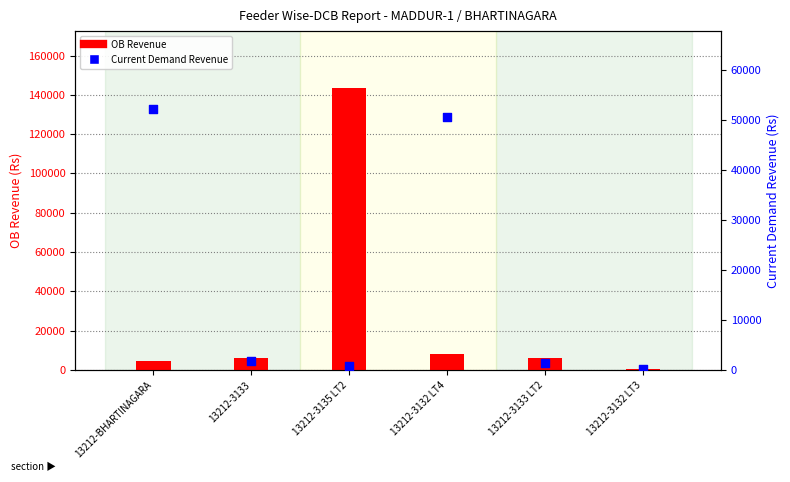

Which series contains the highest Y value?

OB Revenue